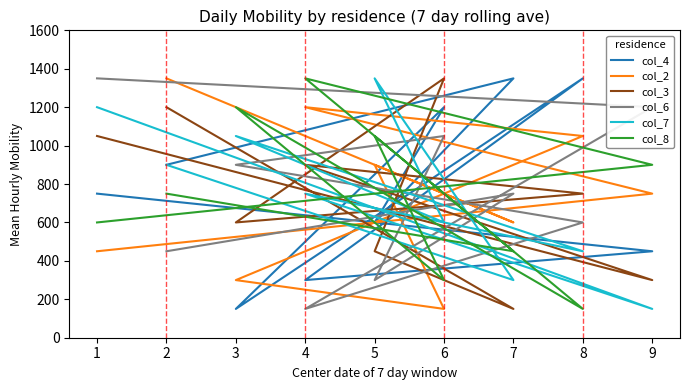

Is this an area chart (filled region under the line)?

No